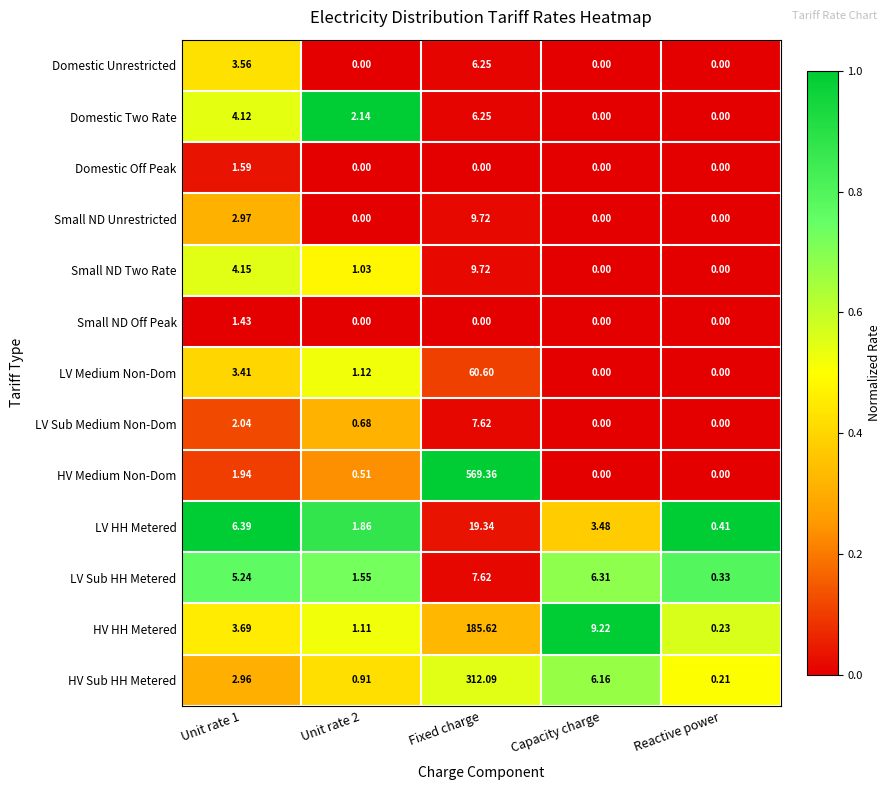

Which label corresponds to the largest value in the chart?

Fixed charge